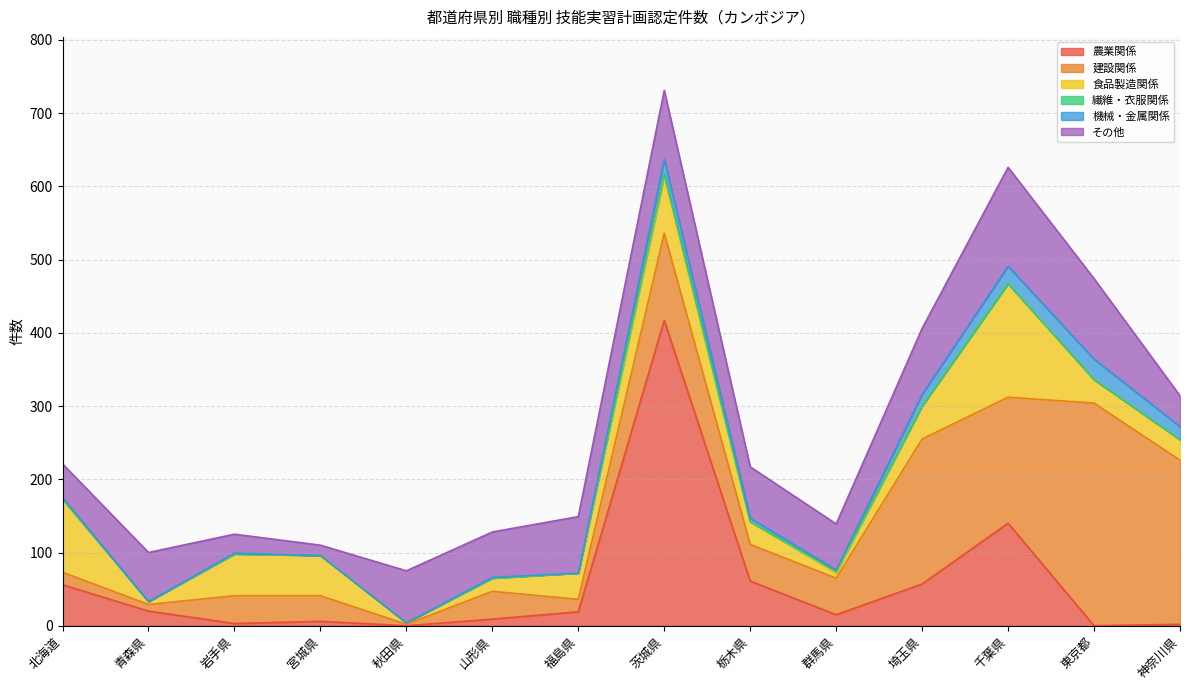

What is the difference between the maximum and minimum values in the 繊維・衣服関係 series?

4